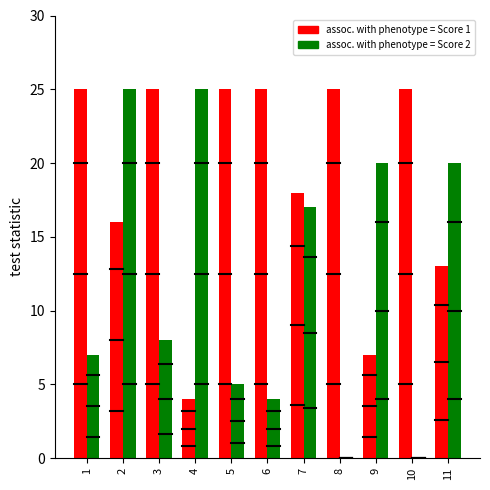

What is the maximum value shown in the chart?

25